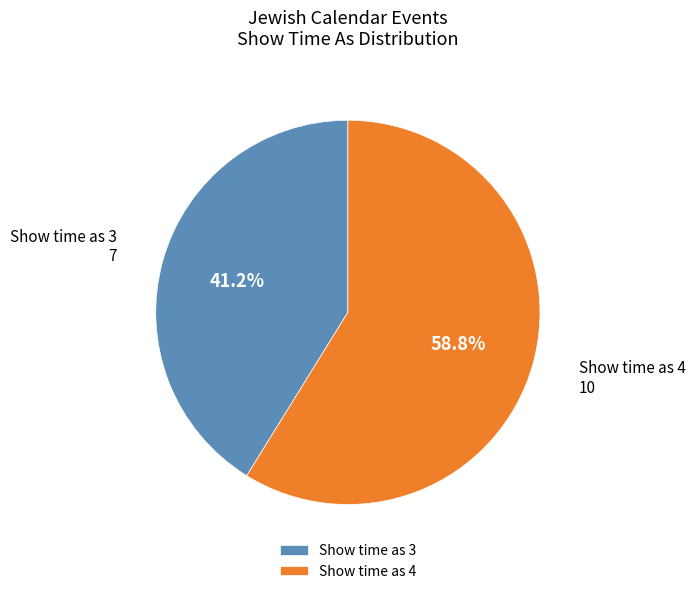

What is the largest slice in the pie chart?

Show time as 4